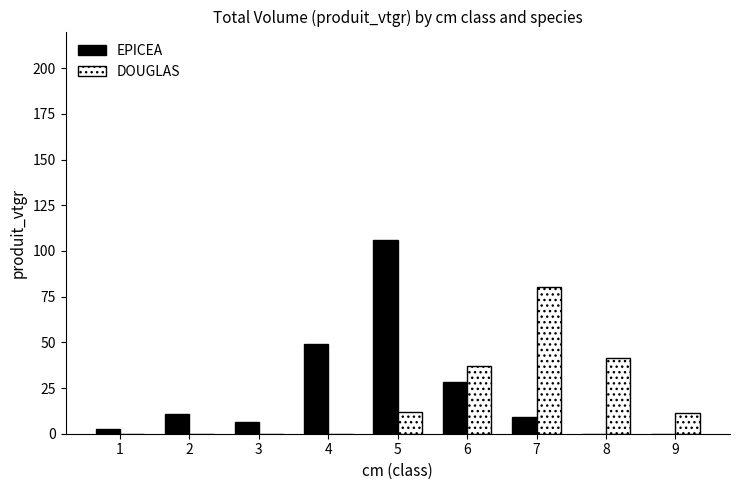

What is the sum of the DOUGLAS values at 7 and 6?

117.1